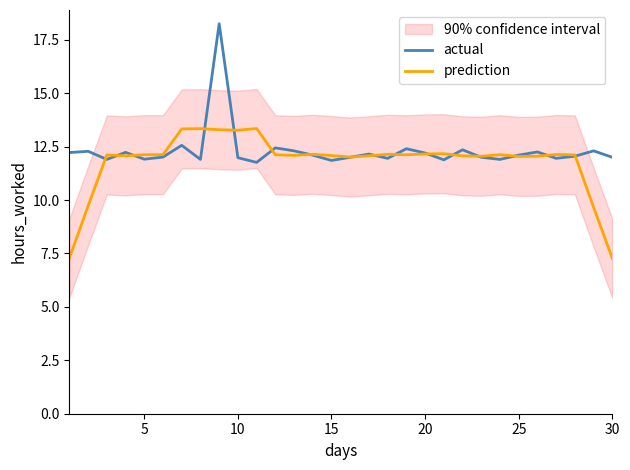

True or false: prediction has a value of 18.9 at 5.

False